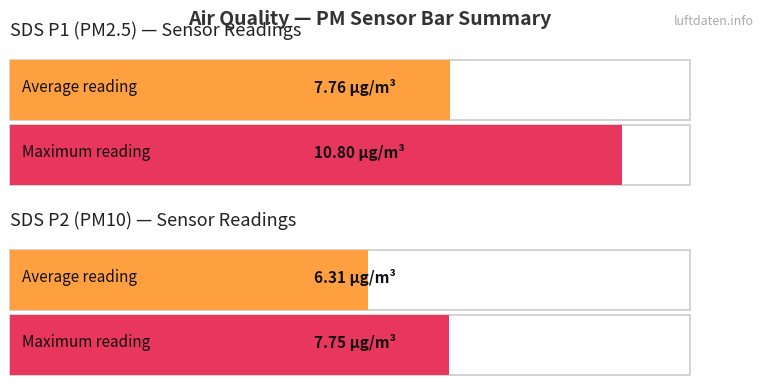

At which category does the chart reach its peak across all series?

1